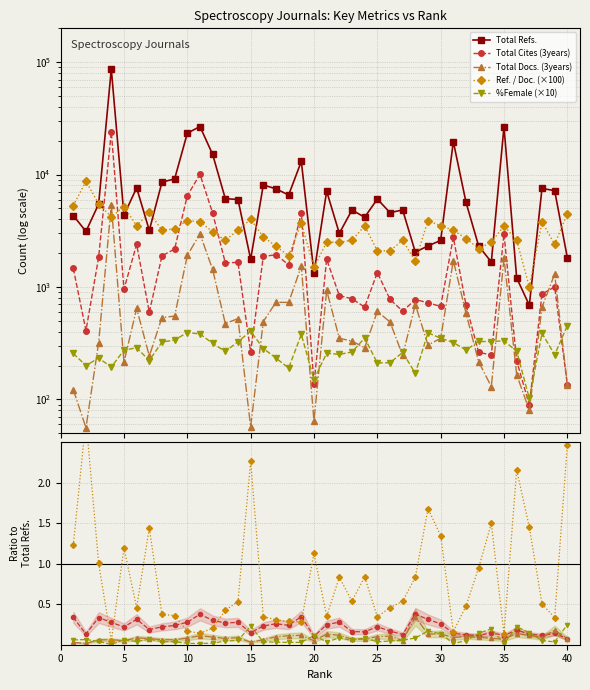

How many lines are shown in the chart?

5